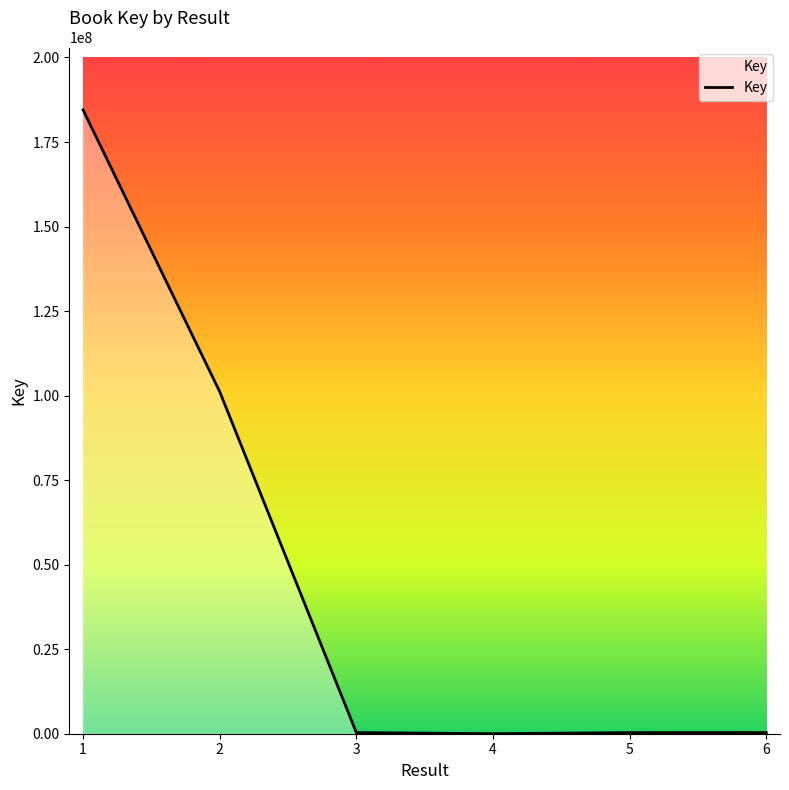

What is the greatest value displayed?

184506846